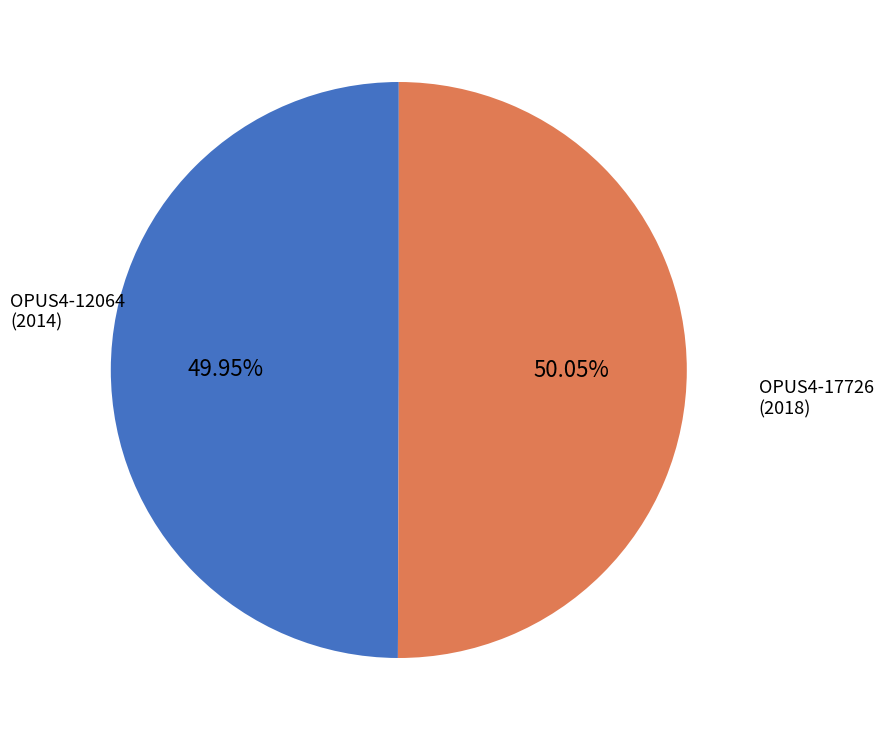

Is the sum of OPUS4-17726 (2018) and OPUS4-12064 (2014) greater than half?

Yes